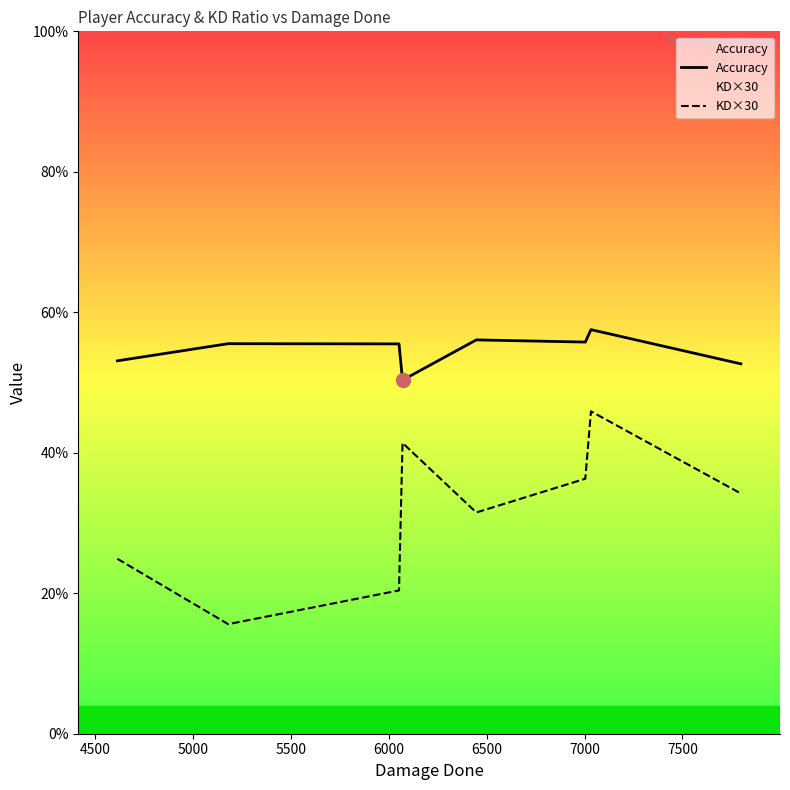

What is the average value of the Accuracy series?

54.6